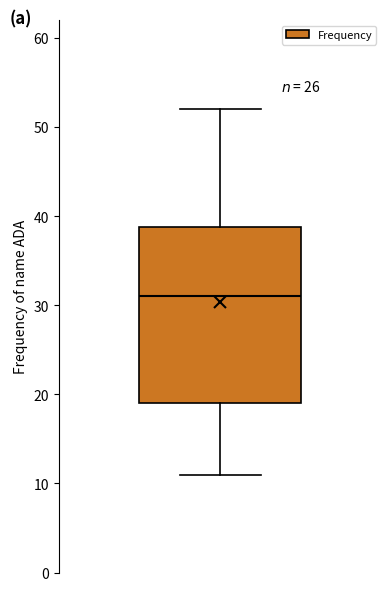

Transcribe this box plot: give where the median line is, the range the box spans, and where the two whiskers end, as read against the y-axis. The values are not printed on the chart, so give them approximately, as read against the axis.

median 31, box 19 to 39, whiskers 11 to 52